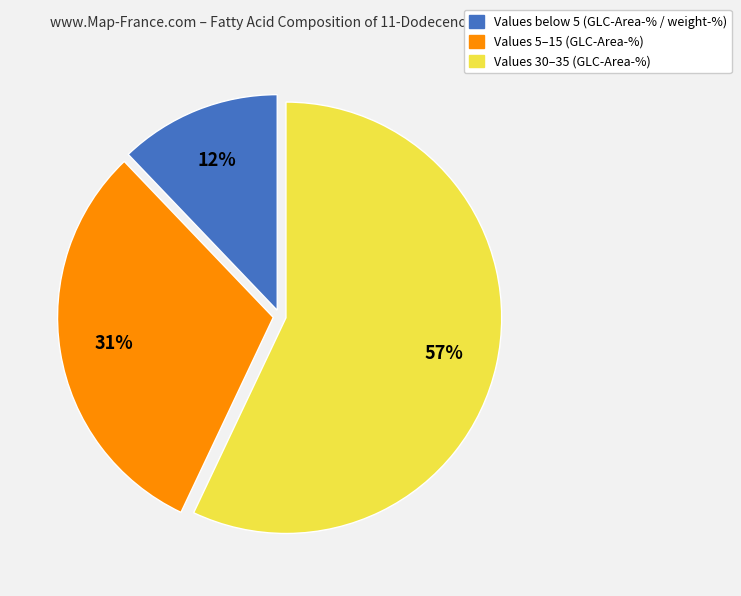

How many segments does this pie chart have?

3